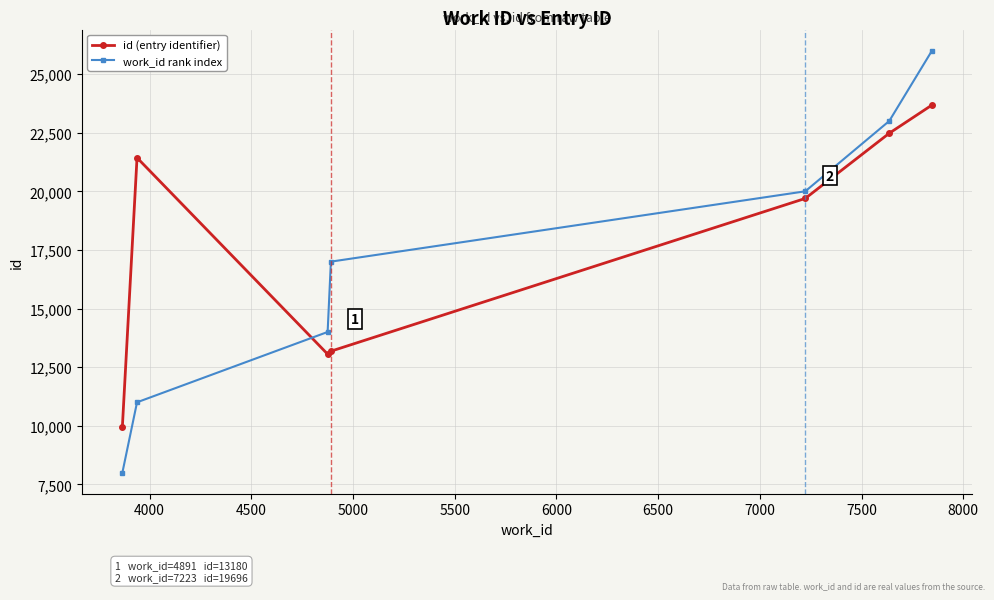

List the series in order of their peak value, lowest first.

id (entry identifier), work_id rank index